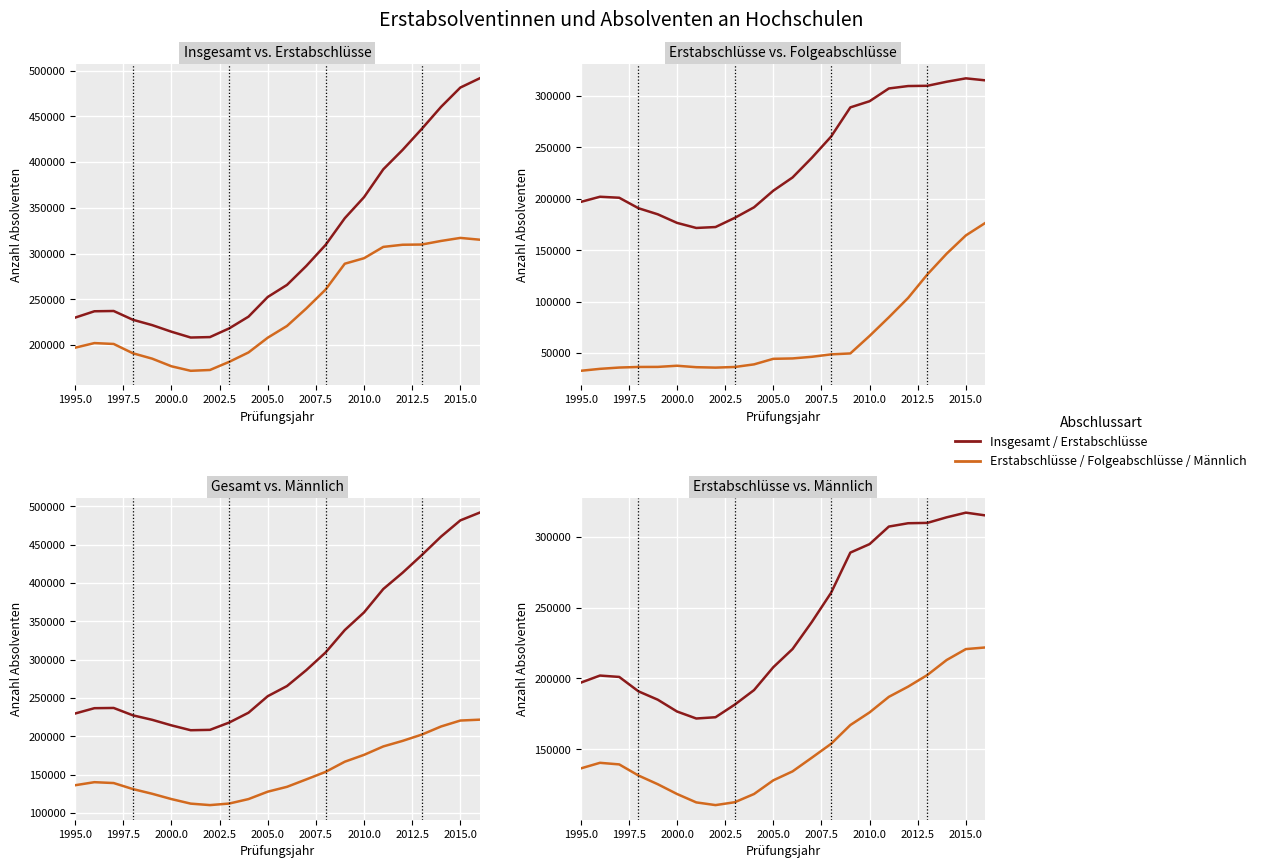

Is this an area chart (filled region under the line)?

No